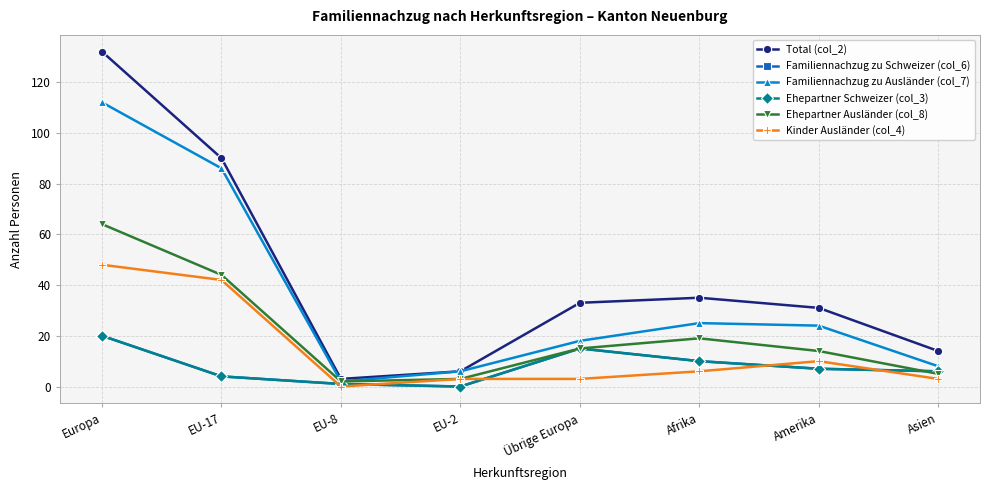

How many lines are shown in the chart?

6